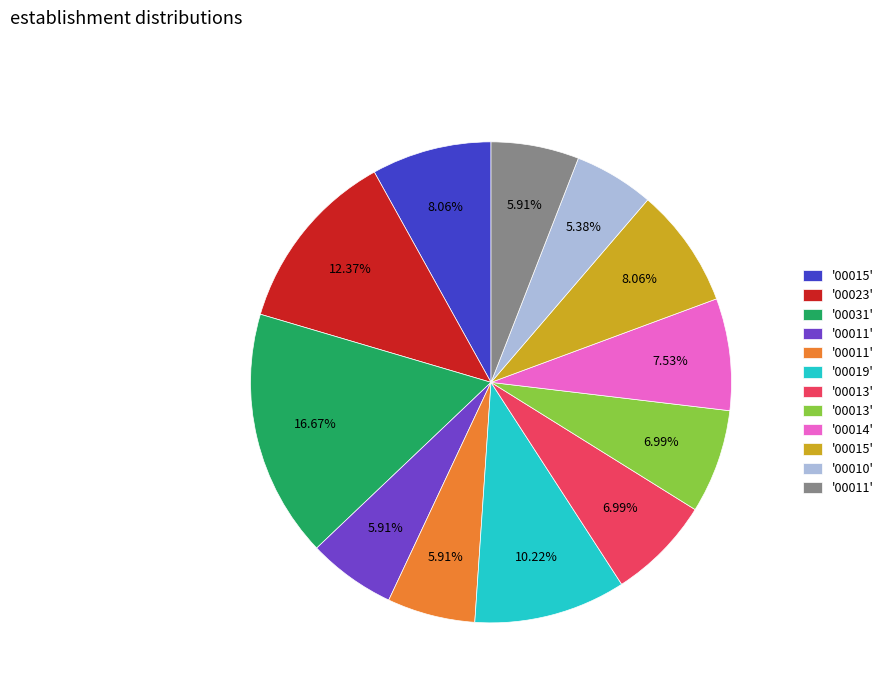

Is there any slice that represents more than half of the pie?

No